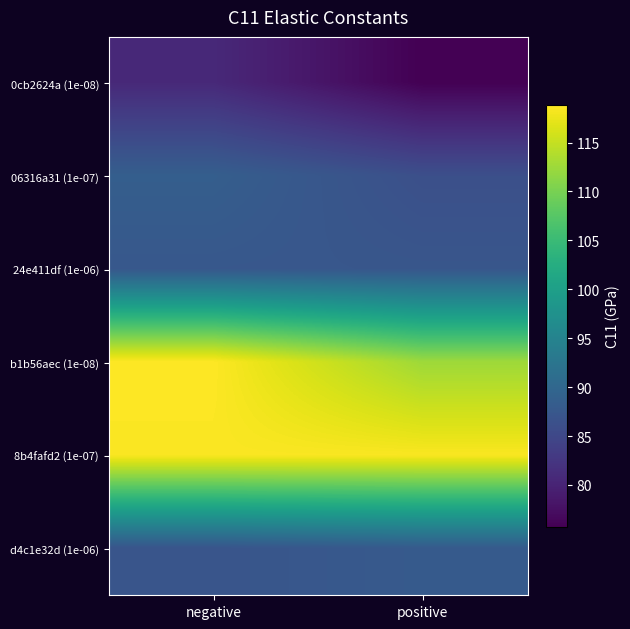

Rank the series at negative from highest to lowest value.

b1b56aec (1e-08), 8b4fafd2 (1e-07), 06316a31 (1e-07), 24e411df (1e-06), d4c1e32d (1e-06), 0cb2624a (1e-08)